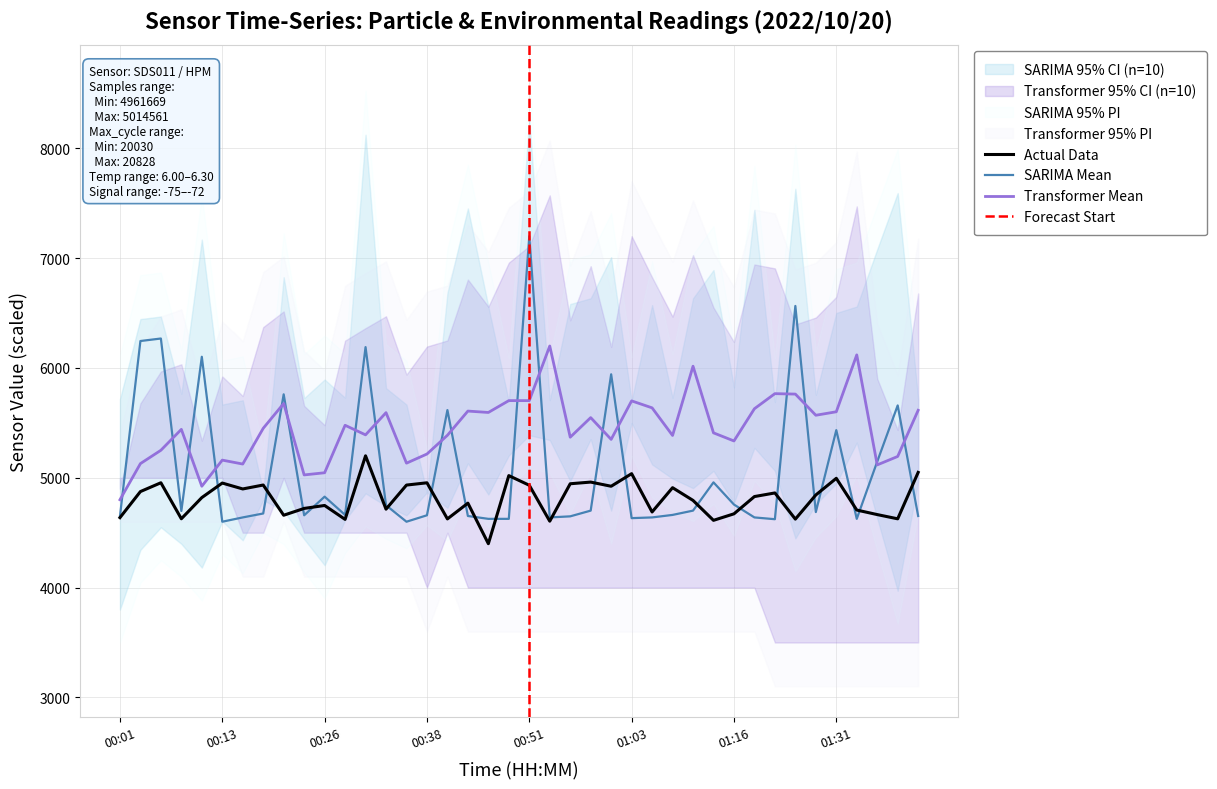

How many data points does each series have?

40